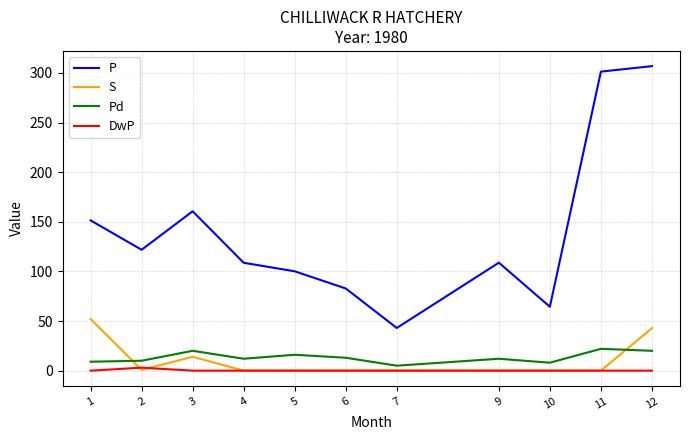

Which category has the highest value in the DwP series?

2